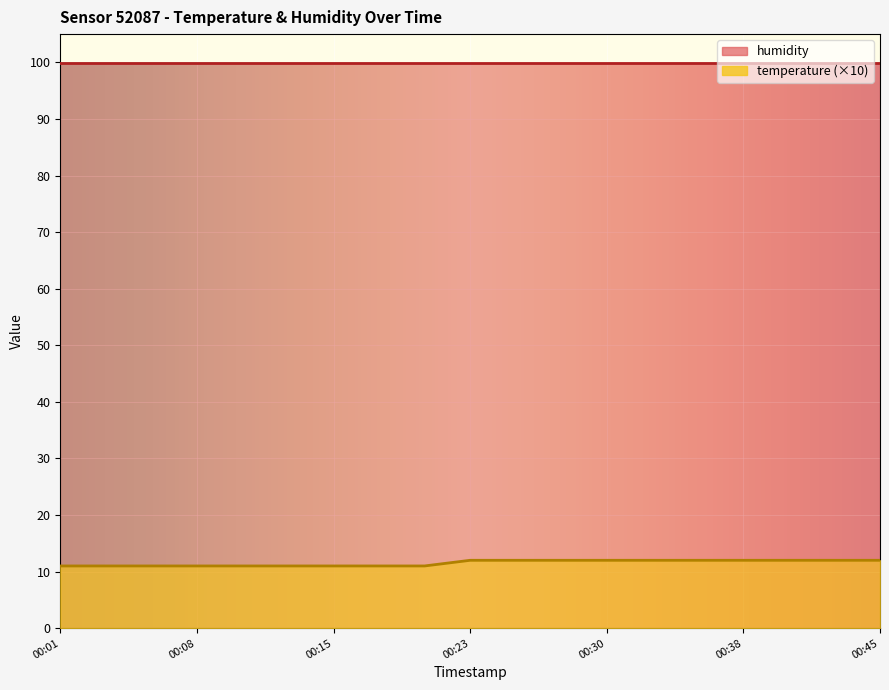

Which label corresponds to the largest value in the chart?

00:23